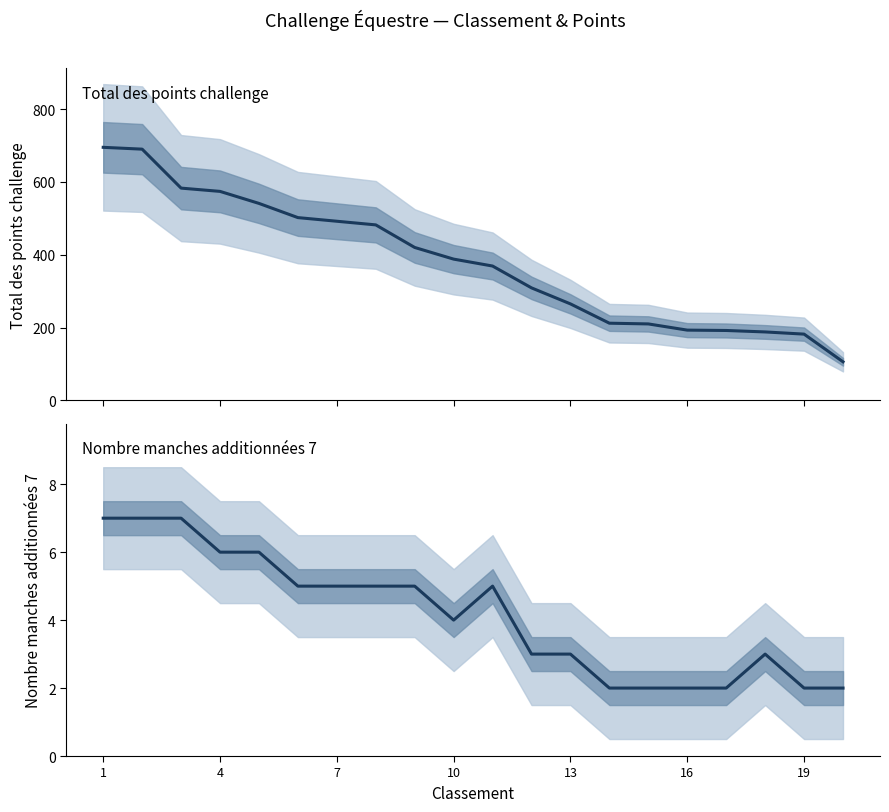

What is the highest value of the Nombre manches additionnées 7 series?

7